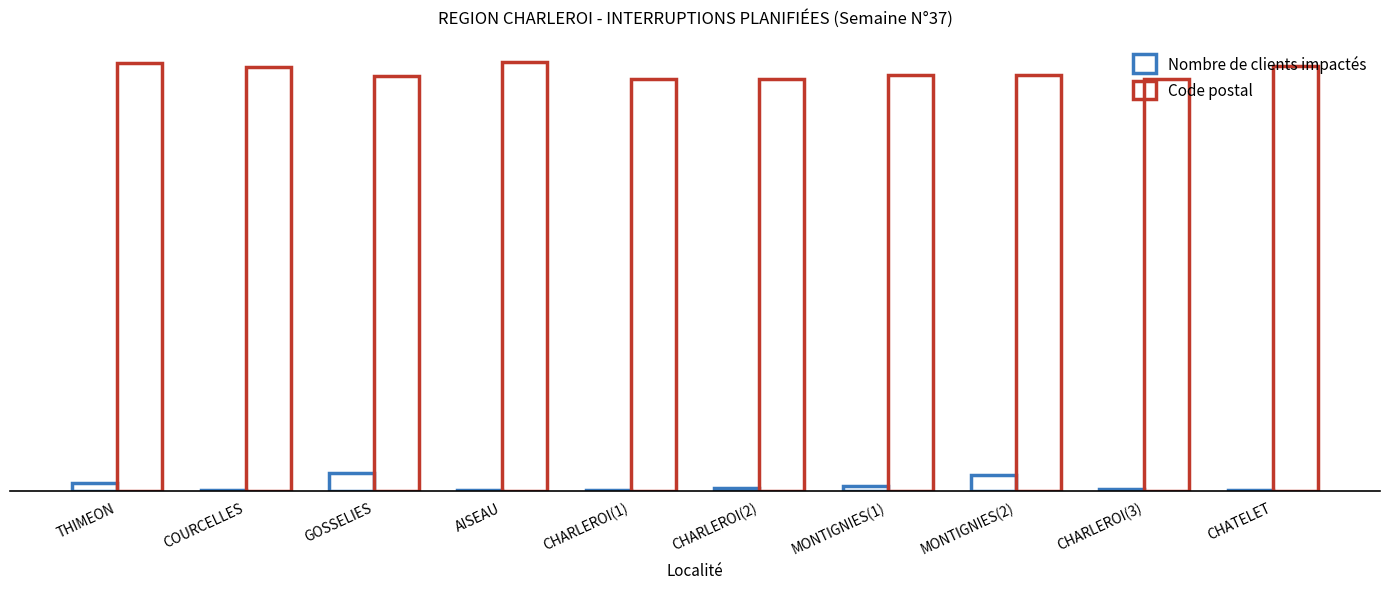

Are the bars grouped side by side (vs. stacked)?

Yes